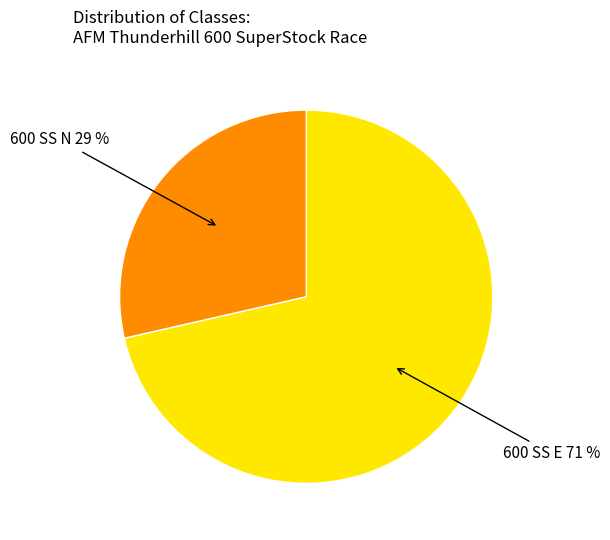

True or false: 600 SS E accounts for 83% of the total.

False